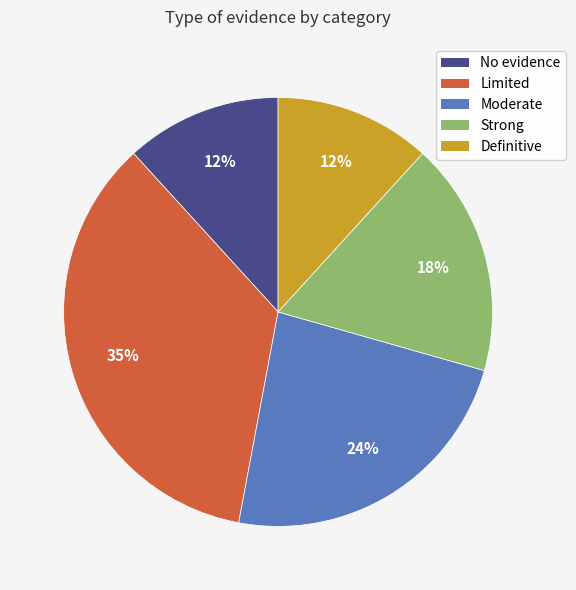

To the nearest percent, what percentage of the pie is Definitive?

12%